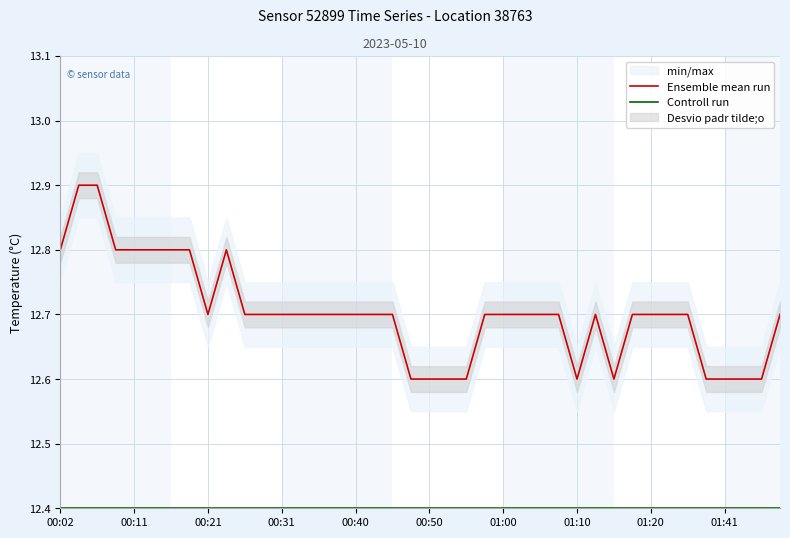

How many lines are shown in the chart?

2